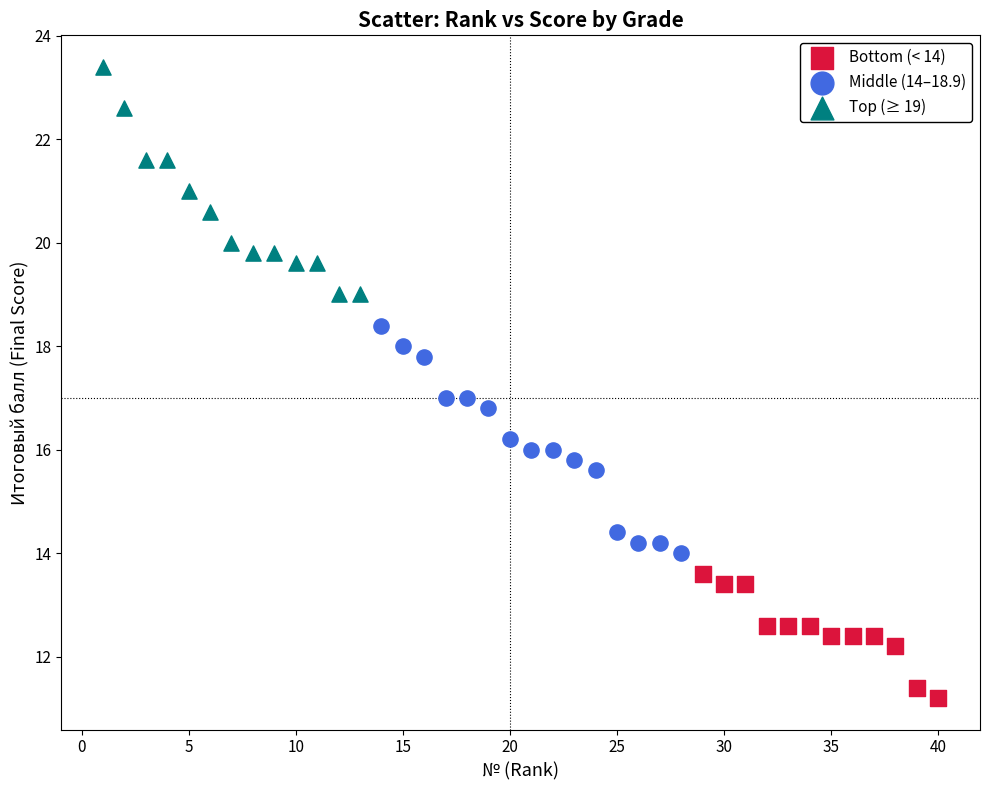

Which series contains the lowest Y value?

Bottom (< 14)